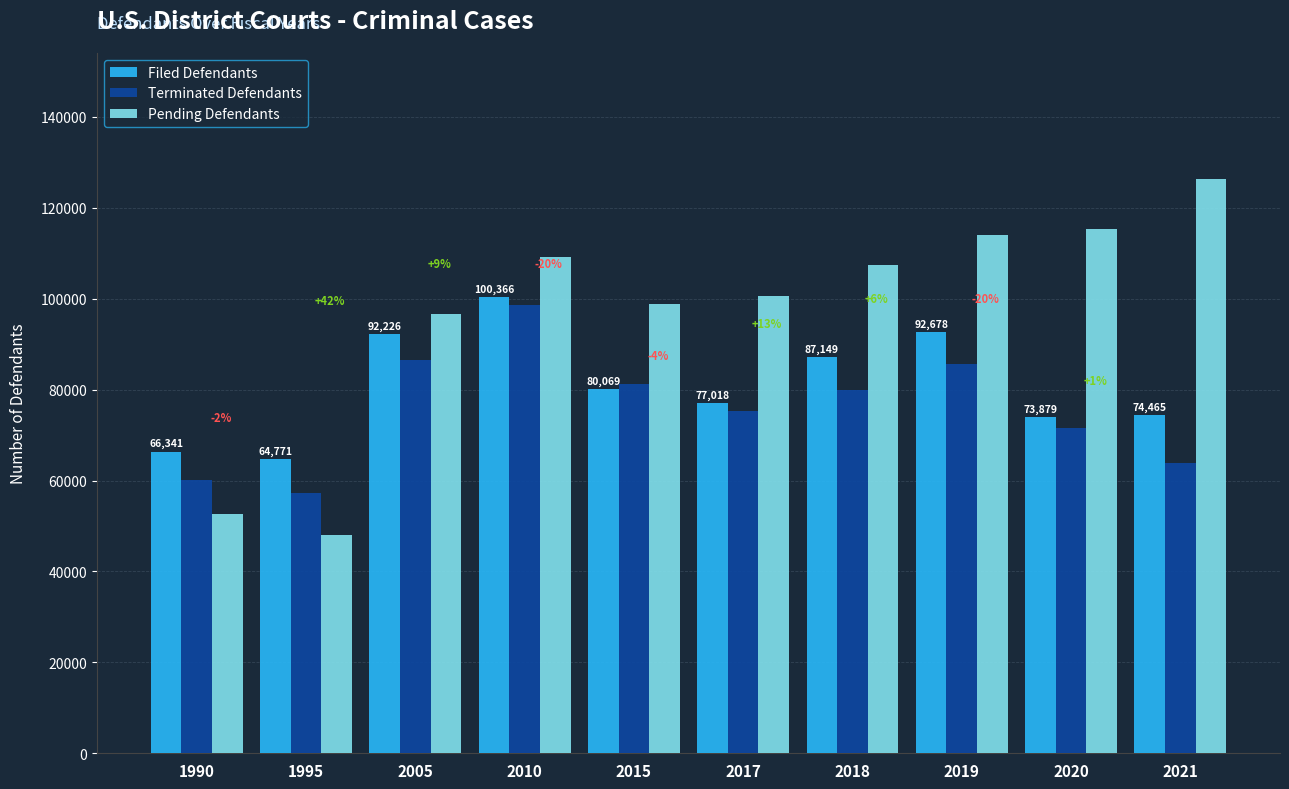

Where is Terminated Defendants nearest to the value 77970?

2018